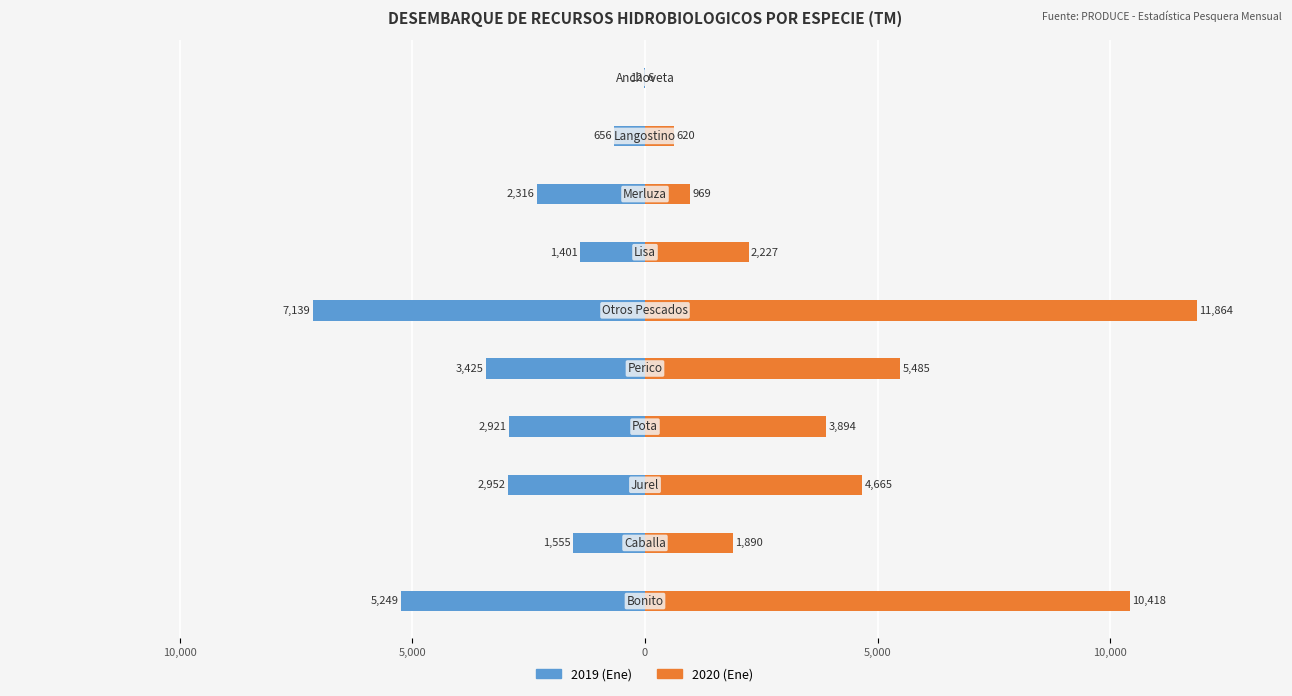

Is the value of 2020 (Ene) at 10,000 greater than the value of 2019 (Ene) at 10,000?

Yes